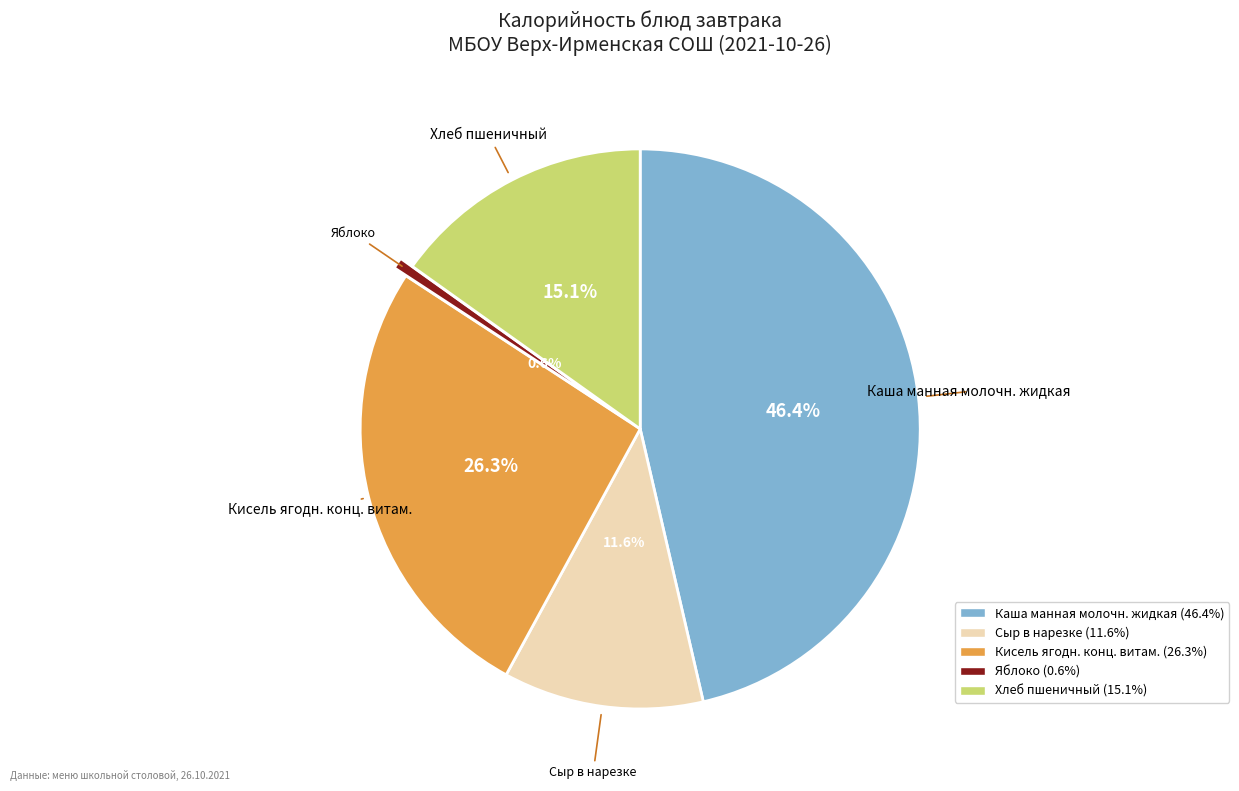

The Сыр в нарезке slice represents 1% of the pie. True or false?

False